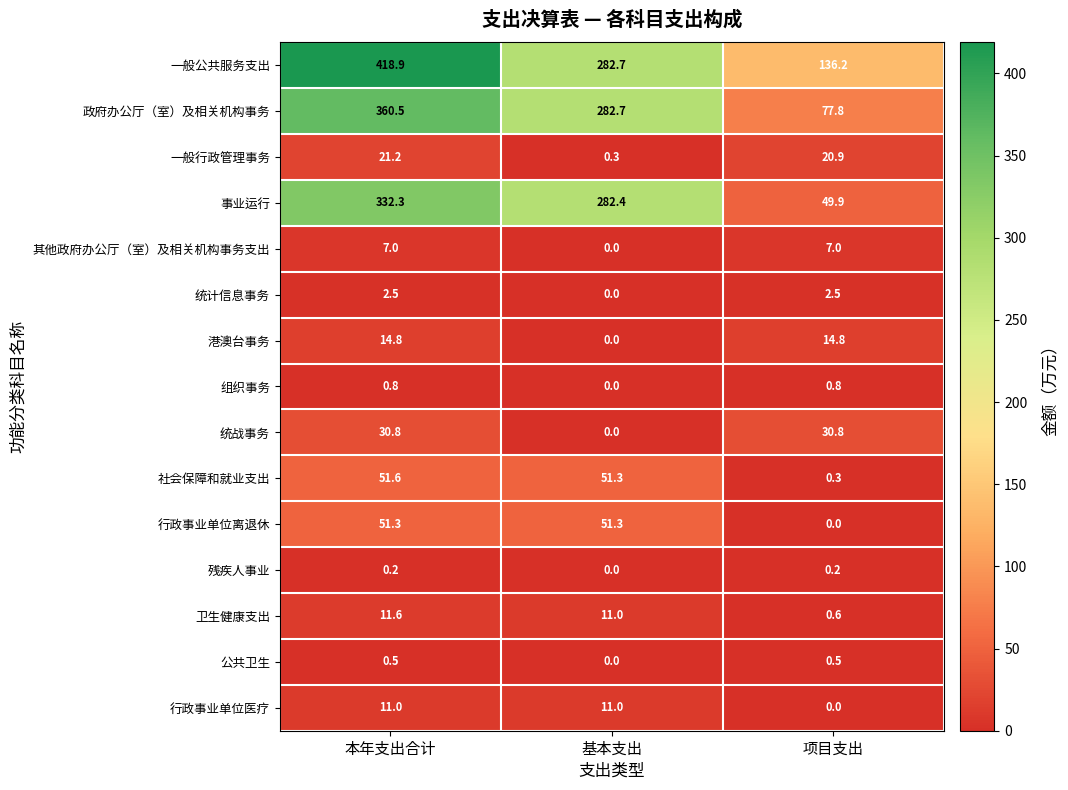

At which category is the sum across all series the highest?

本年支出合计